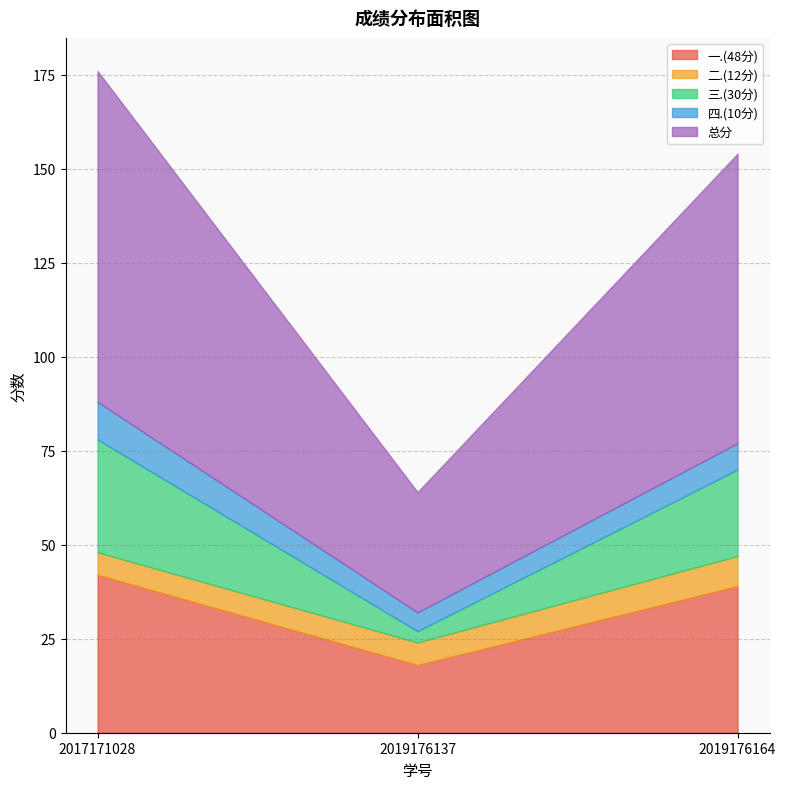

What is the average value of the 二.(12分) series?

7